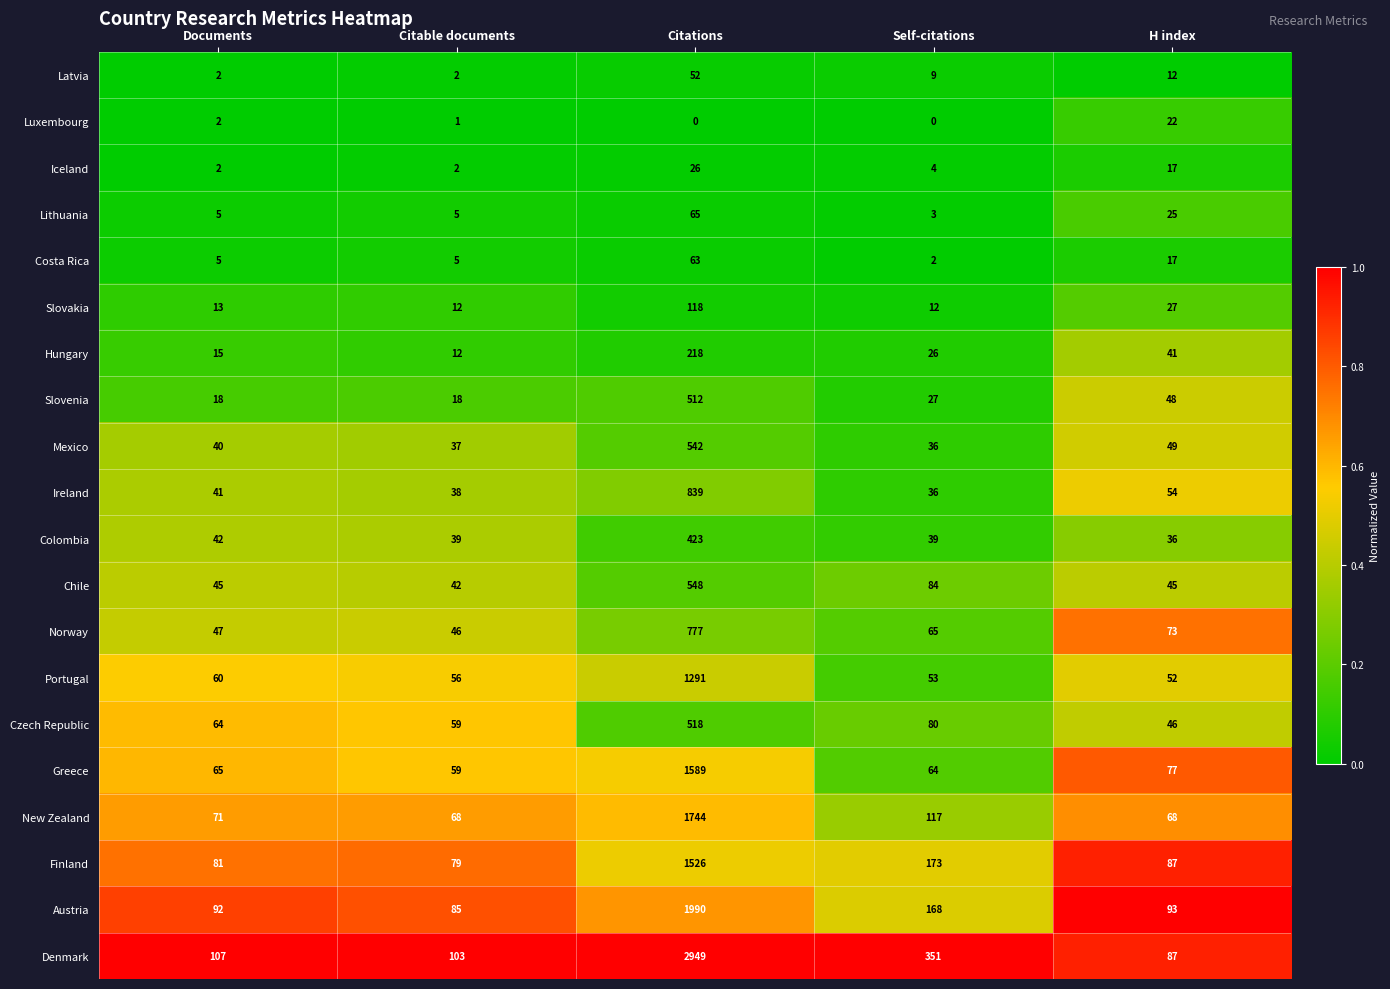

What is the difference between the highest and lowest values at H index?

81